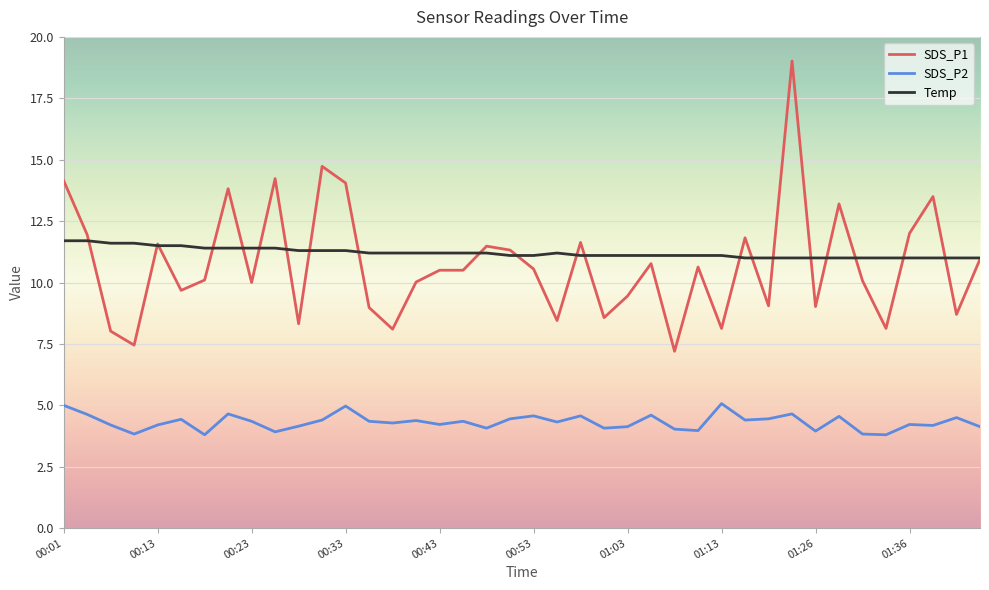

What is the maximum value for SDS_P2?

5.1